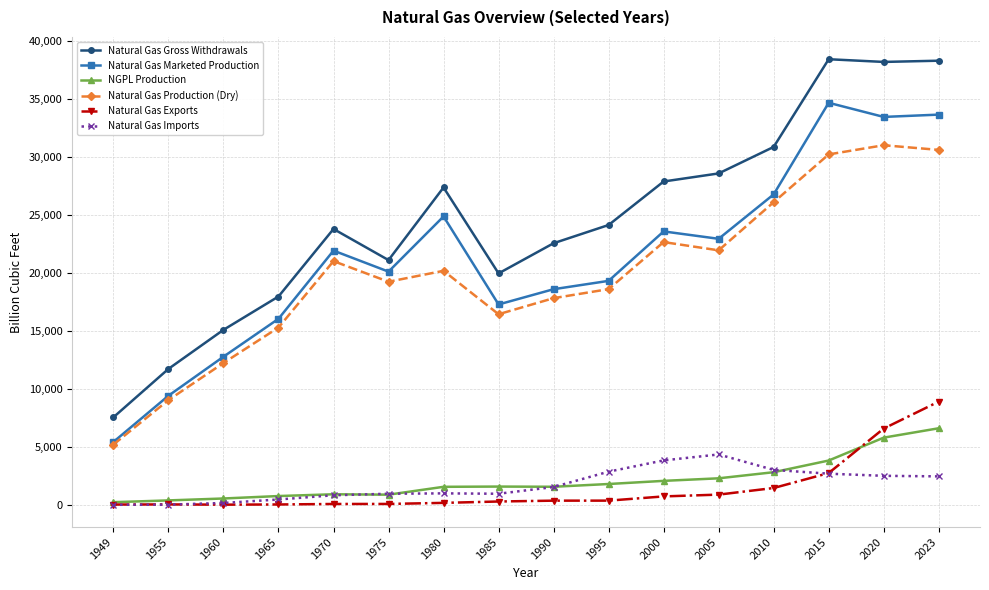

What is the value of the Natural Gas Imports point at the 13th from the left?

3009.0